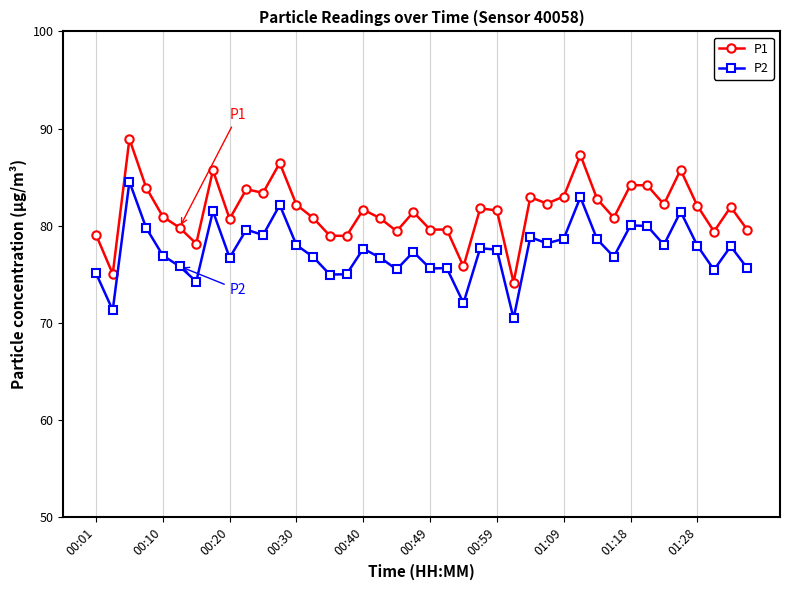

How many lines are shown in the chart?

2